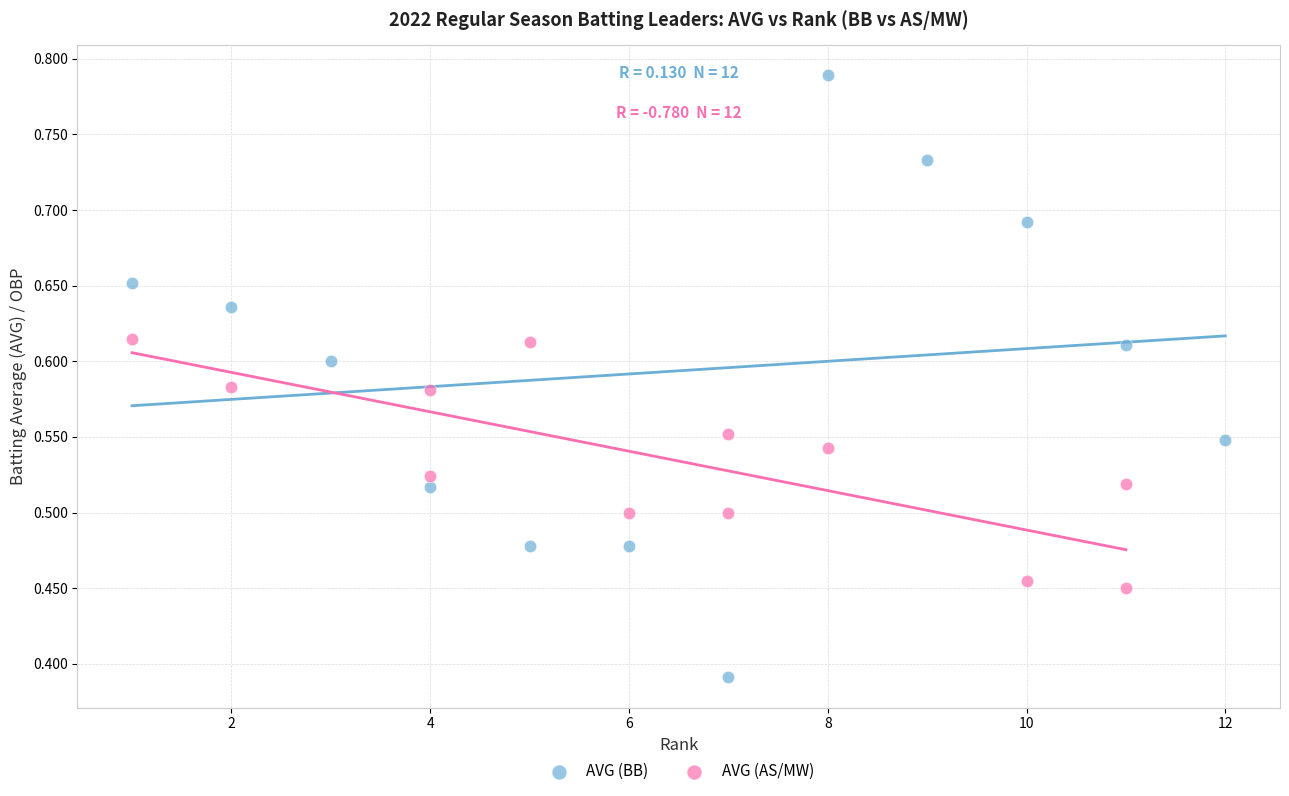

Which series contains the highest Y value?

AVG (BB)